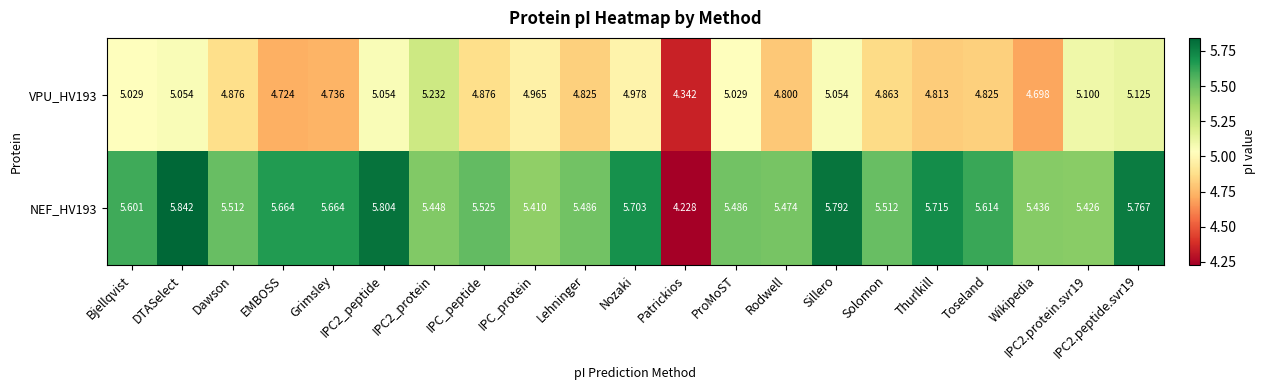

Where is NEF_HV193 nearest to the value 5?

IPC_protein